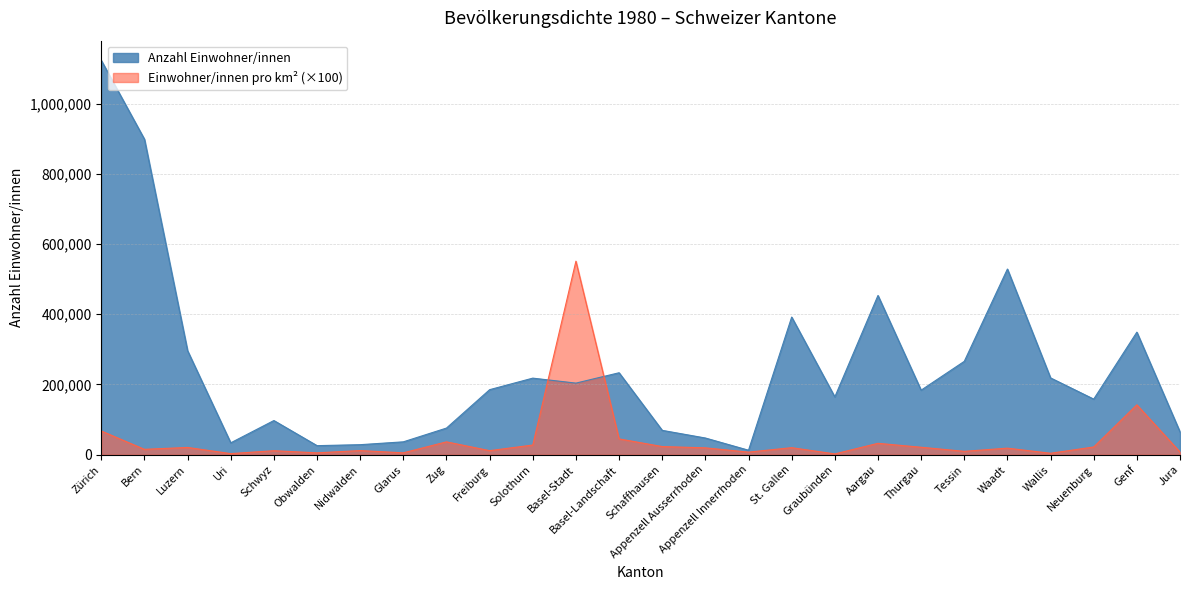

What is the value of the Einwohner/innen pro km² point at the 2nd from the left?

15380.8